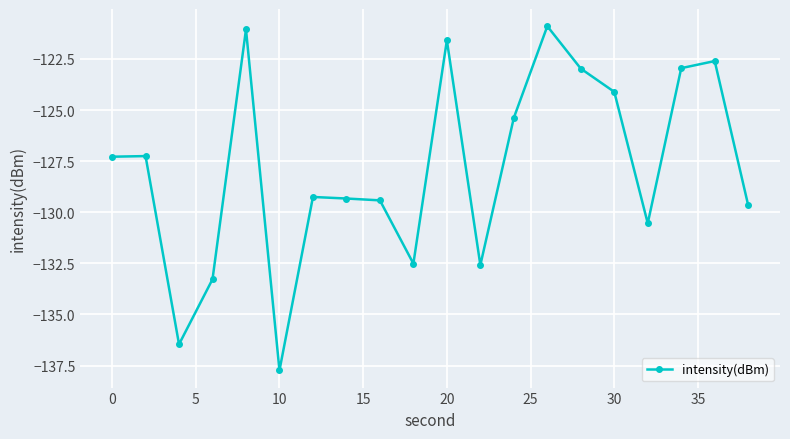

True or false: there are more than 1 points higher than both neighbors.

True